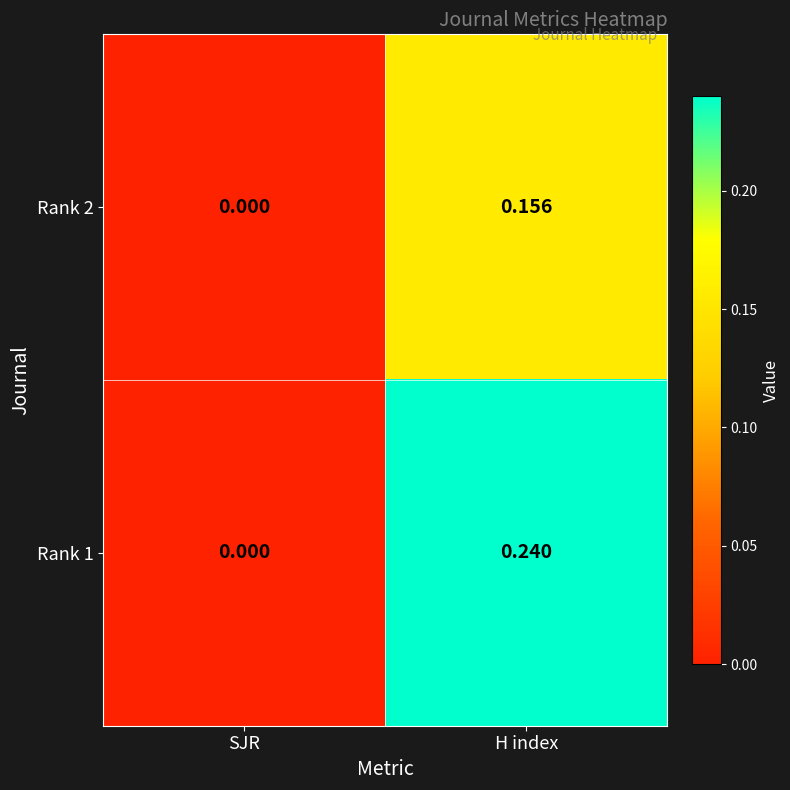

How many series are shown in this chart?

2